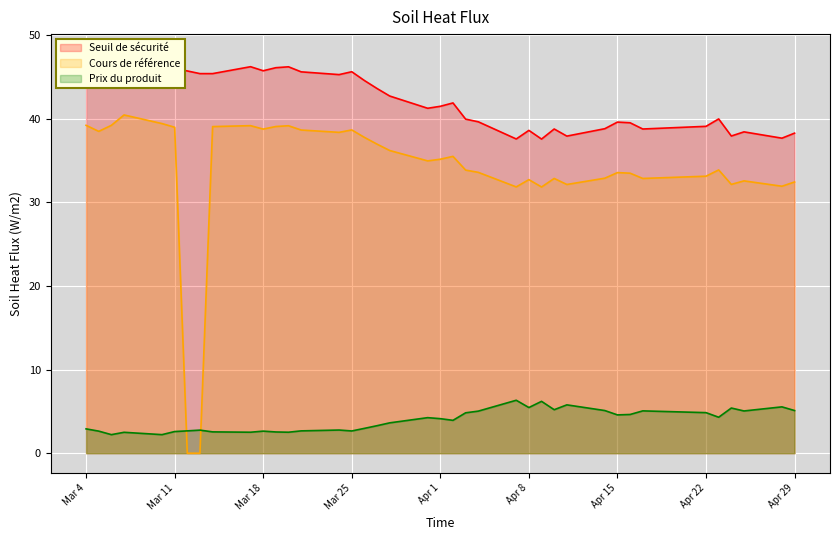

How many times do Prix du produit and Cours de référence cross each other?

2